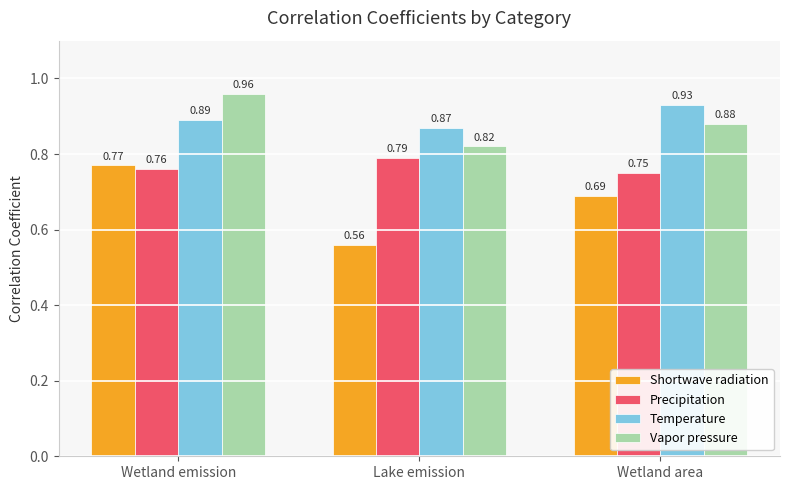

Between Lake emission and Wetland area, which series saw the biggest shift?

Shortwave radiation